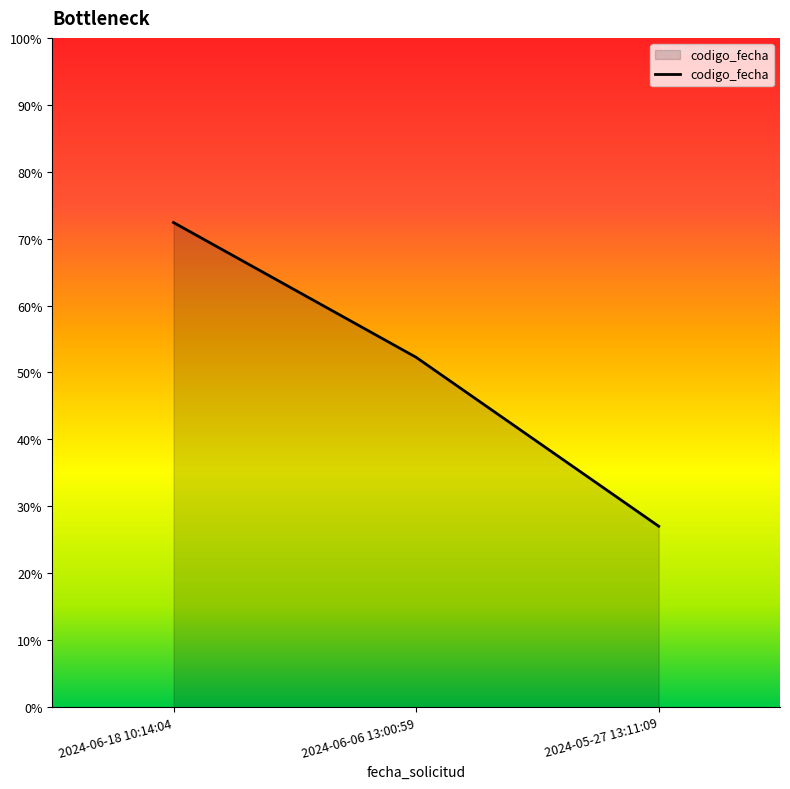

The chart shows a value of 2993003971 at 2024-05-27 13:11:09. True or false?

False